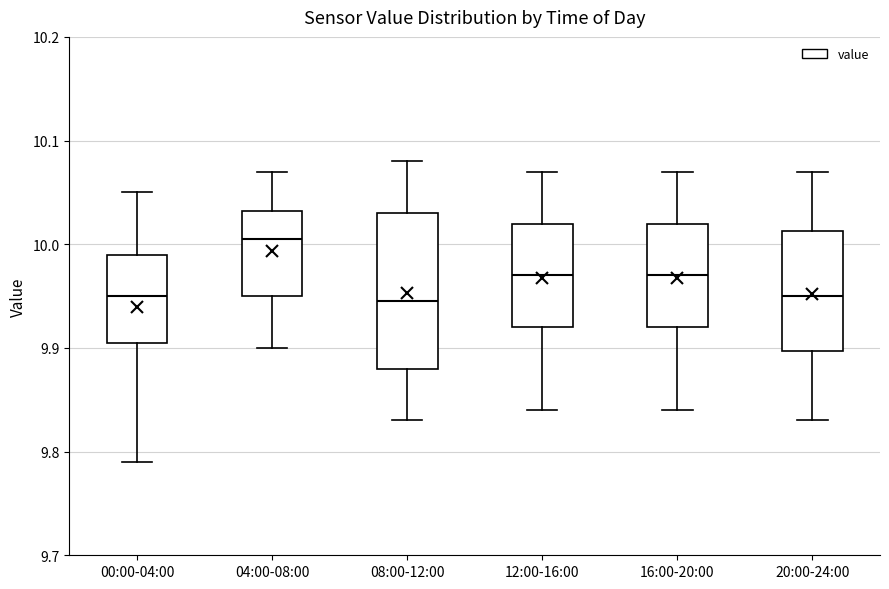

Which box's median line is the highest?

04:00-08:00